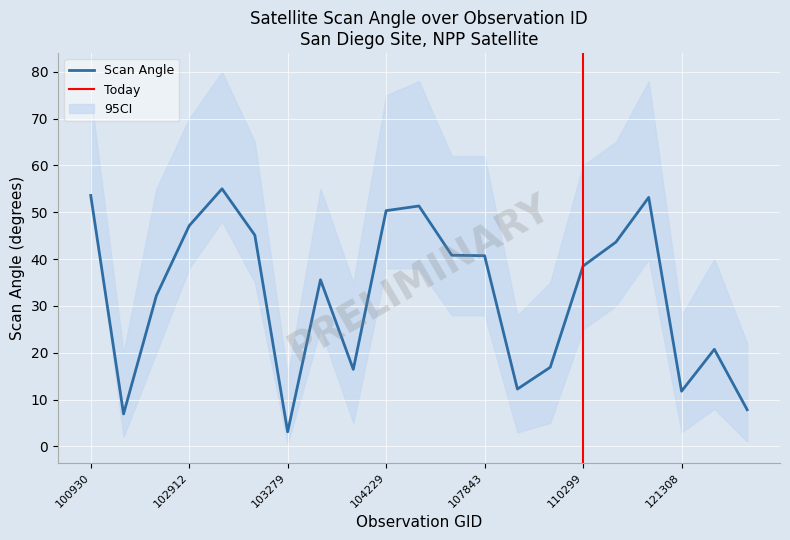

What is the minimum value for Scan Angle?

3.1